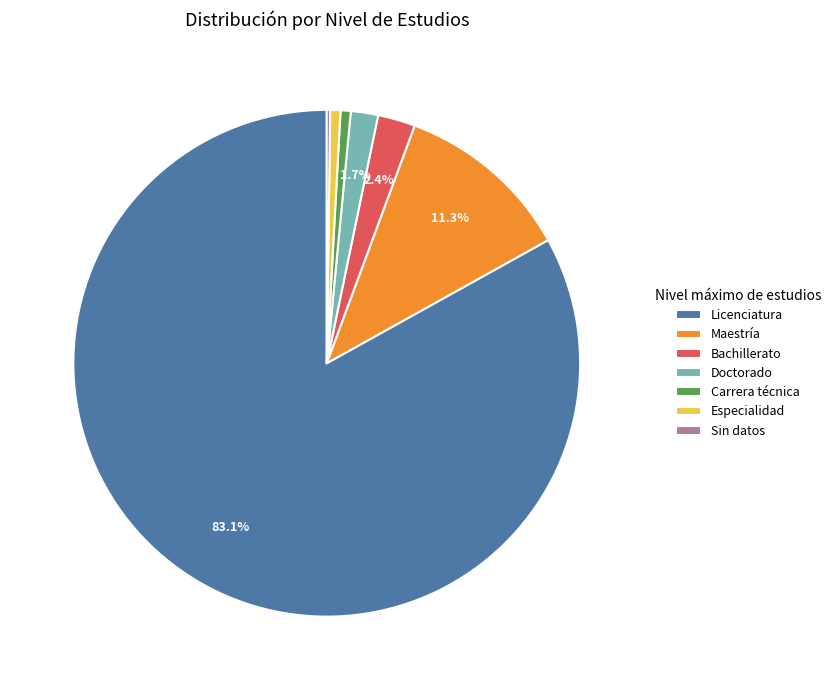

Combined, what portion of the pie is Bachillerato and Doctorado?

4.1%